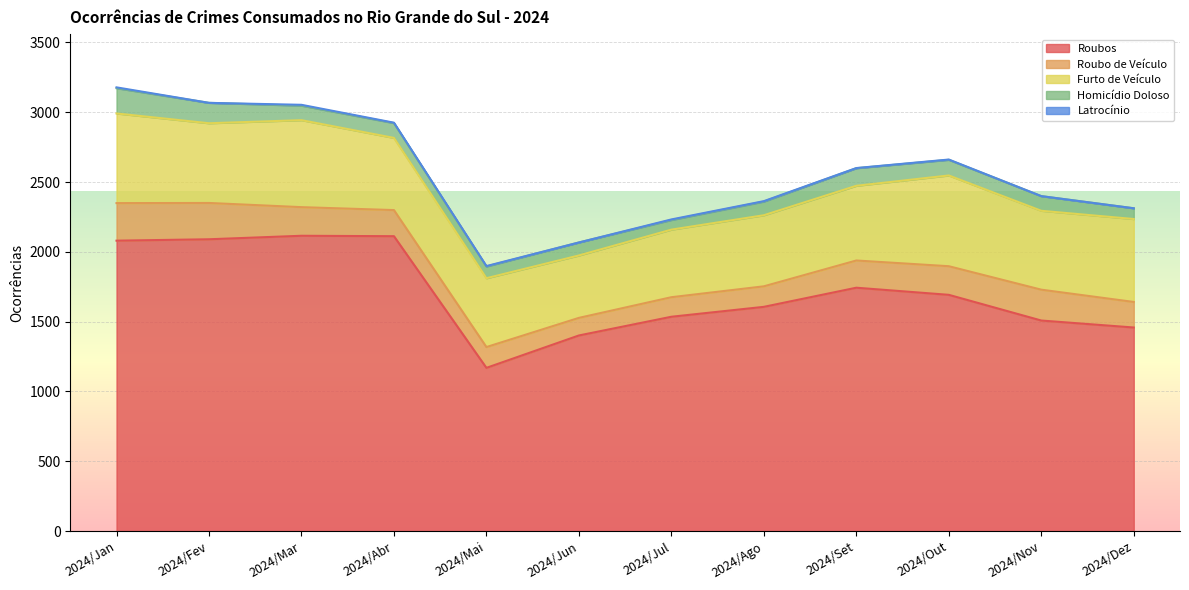

Reading left to right, list all the values displayed in this chart.

Roubos: 2024/Jan=2080	2024/Fev=2090	2024/Mar=2115	2024/Abr=2112	2024/Mai=1169	2024/Jun=1401	2024/Jul=1535	2024/Ago=1606	2024/Set=1743	2024/Out=1692	2024/Nov=1508	2024/Dez=1458
Roubo de Veículo: 2024/Jan=269	2024/Fev=260	2024/Mar=205	2024/Abr=187	2024/Mai=149	2024/Jun=126	2024/Jul=140	2024/Ago=147	2024/Set=195	2024/Out=205	2024/Nov=221	2024/Dez=183
Furto de Veículo: 2024/Jan=642	2024/Fev=571	2024/Mar=623	2024/Abr=517	2024/Mai=493	2024/Jun=447	2024/Jul=484	2024/Ago=509	2024/Set=535	2024/Out=650	2024/Nov=565	2024/Dez=594
Homicídio Doloso: 2024/Jan=181	2024/Fev=146	2024/Mar=104	2024/Abr=106	2024/Mai=84	2024/Jun=93	2024/Jul=69	2024/Ago=98	2024/Set=126	2024/Out=112	2024/Nov=105	2024/Dez=77
Latrocínio: 2024/Jan=6	2024/Fev=0	2024/Mar=6	2024/Abr=3	2024/Mai=3	2024/Jun=0	2024/Jul=4	2024/Ago=3	2024/Set=1	2024/Out=2	2024/Nov=0	2024/Dez=0